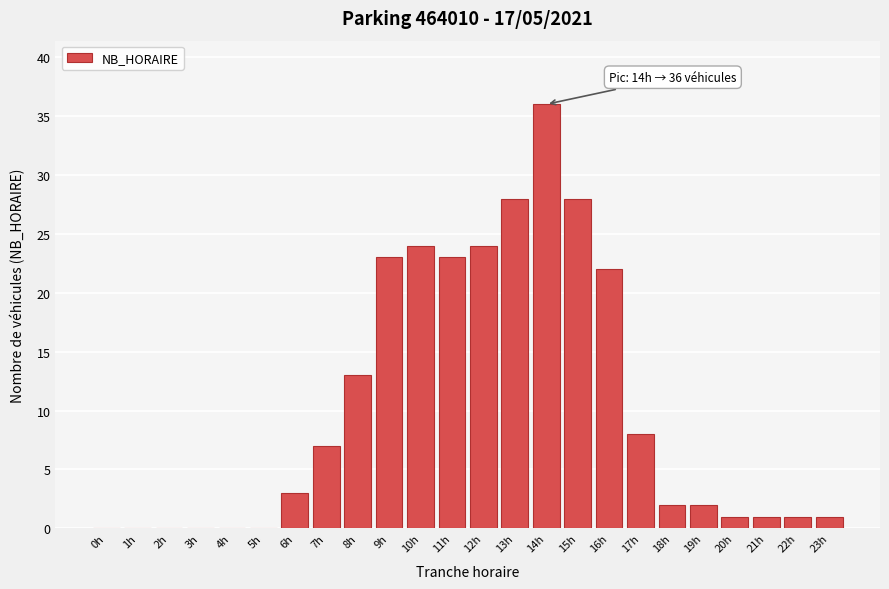

Reading left to right, what are all the values shown in this chart?

0h=0	1h=0	2h=0	3h=0	4h=0	5h=0	6h=3	7h=7	8h=13	9h=23	10h=24	11h=23	12h=24	13h=28	14h=36	15h=28	16h=22	17h=8	18h=2	19h=2	20h=1	21h=1	22h=1	23h=1